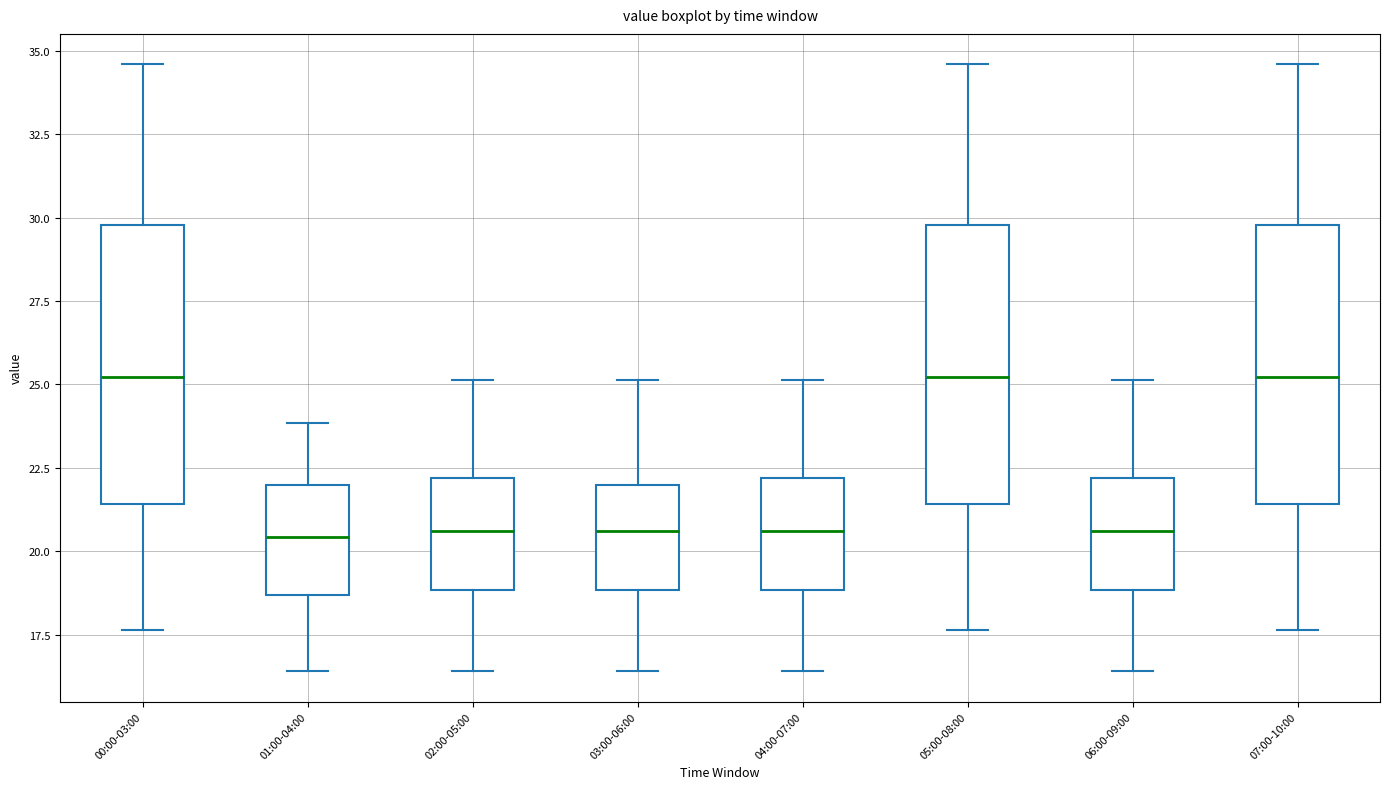

Reading left to right, transcribe this box plot: for each box, give where its median line is, the range the box spans, and where its two whiskers end, as read against the y-axis. The values are not printed on the chart, so give them approximately, as read against the axis.

00:00-03:00: median 25.0, box 21.5 to 30.0, whiskers 17.5 to 34.5
01:00-04:00: median 20.5, box 18.5 to 22.0, whiskers 16.5 to 24.0
02:00-05:00: median 20.5, box 19.0 to 22.0, whiskers 16.5 to 25.0
03:00-06:00: median 20.5, box 19.0 to 22.0, whiskers 16.5 to 25.0
04:00-07:00: median 20.5, box 19.0 to 22.0, whiskers 16.5 to 25.0
05:00-08:00: median 25.0, box 21.5 to 30.0, whiskers 17.5 to 34.5
06:00-09:00: median 20.5, box 19.0 to 22.0, whiskers 16.5 to 25.0
07:00-10:00: median 25.0, box 21.5 to 30.0, whiskers 17.5 to 34.5